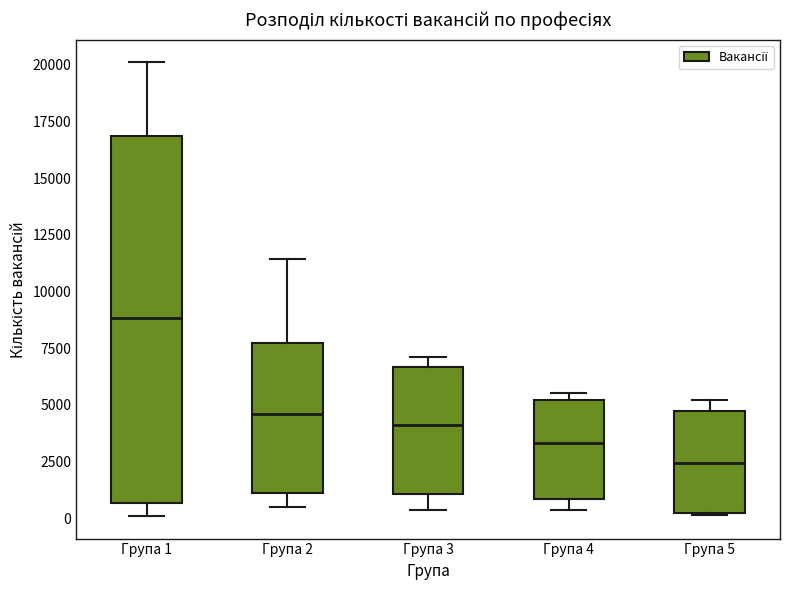

Reading left to right, transcribe this box plot: for each box, give where its median line is, the range the box spans, and where its two whiskers end, as read against the y-axis. The values are not printed on the chart, so give them approximately, as read against the axis.

Група 1: median 9000, box 500 to 17000, whiskers 0 to 20000
Група 2: median 4500, box 1000 to 7500, whiskers 500 to 11500
Група 3: median 4000, box 1000 to 6500, whiskers 500 to 7000
Група 4: median 3500, box 1000 to 5000, whiskers 500 to 5500
Група 5: median 2500, box 0 to 4500, whiskers 0 to 5000